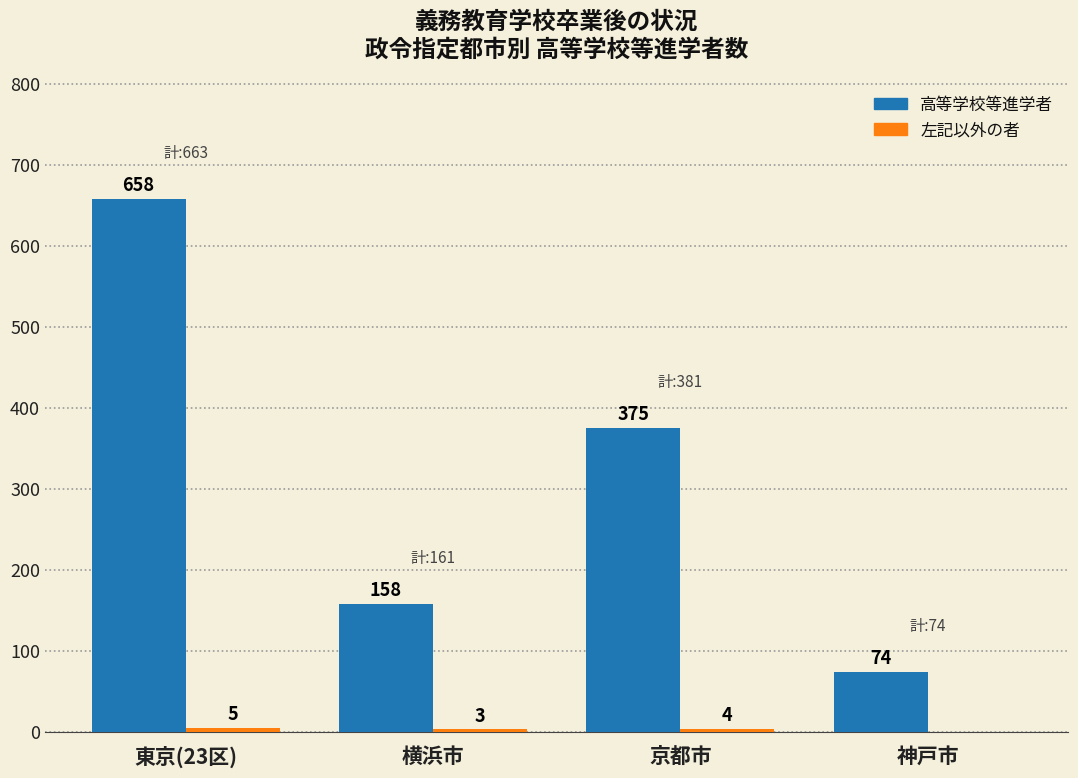

The value of 高等学校等進学者 at 横浜市 is 158. True or false?

True